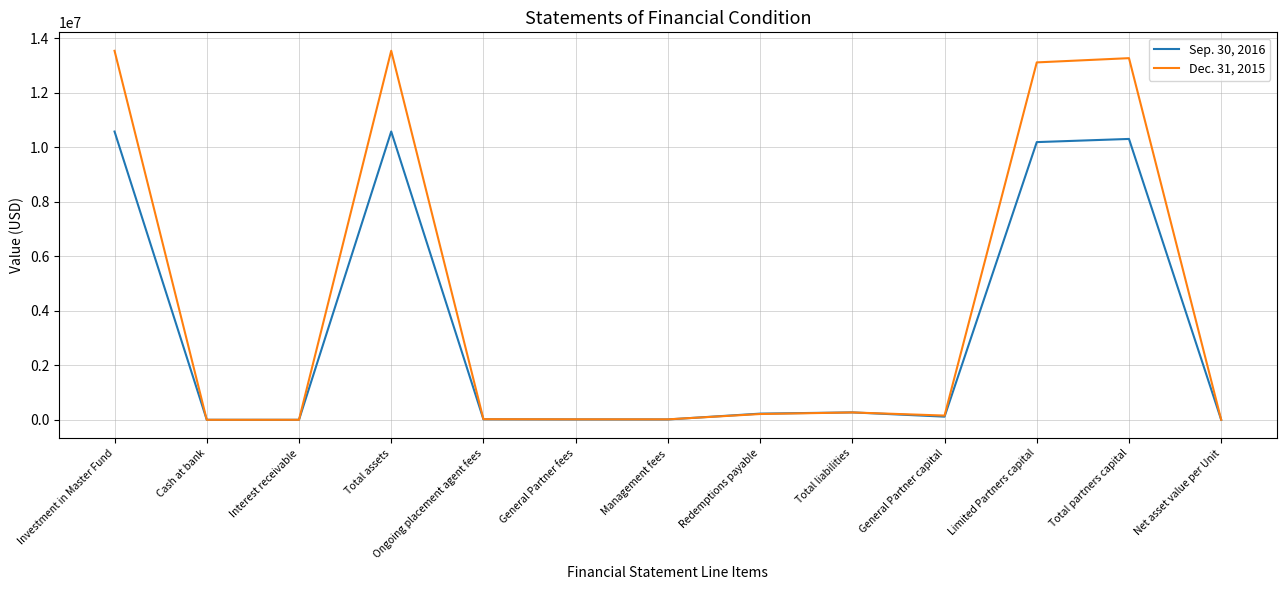

What is the difference between the highest and lowest values at General Partner capital?

39645.0